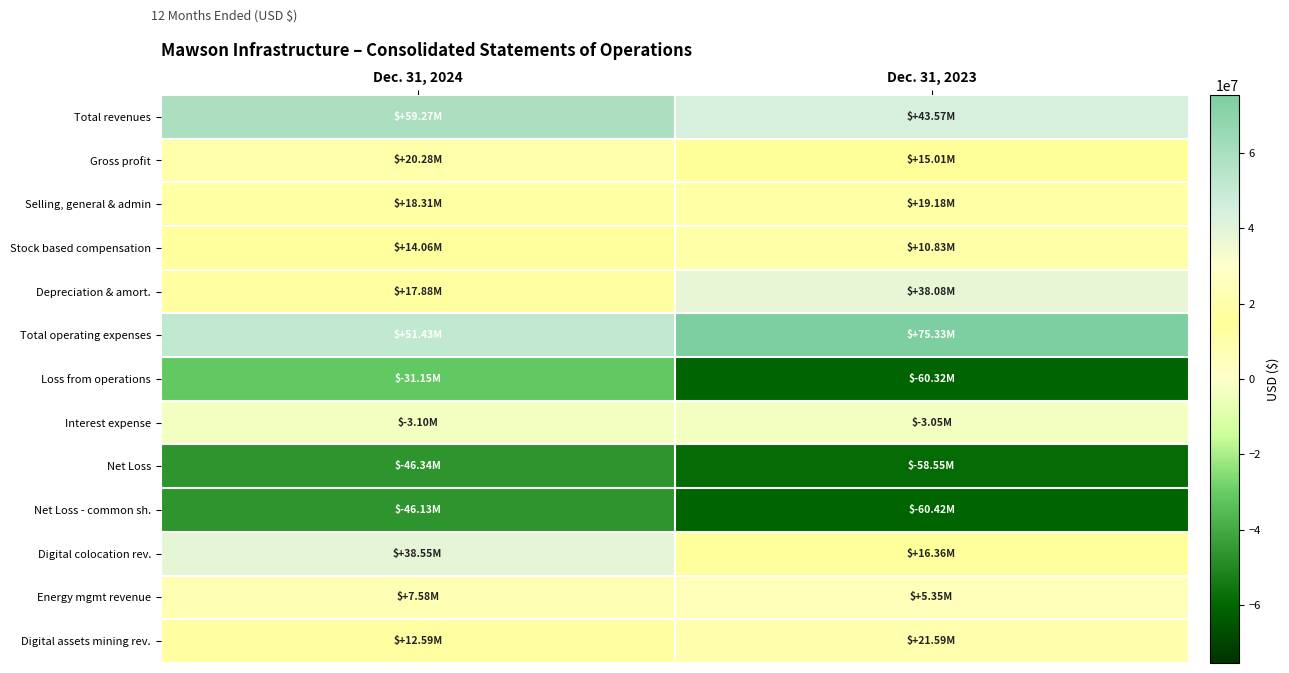

Which series has the largest total across all categories?

Total operating expenses